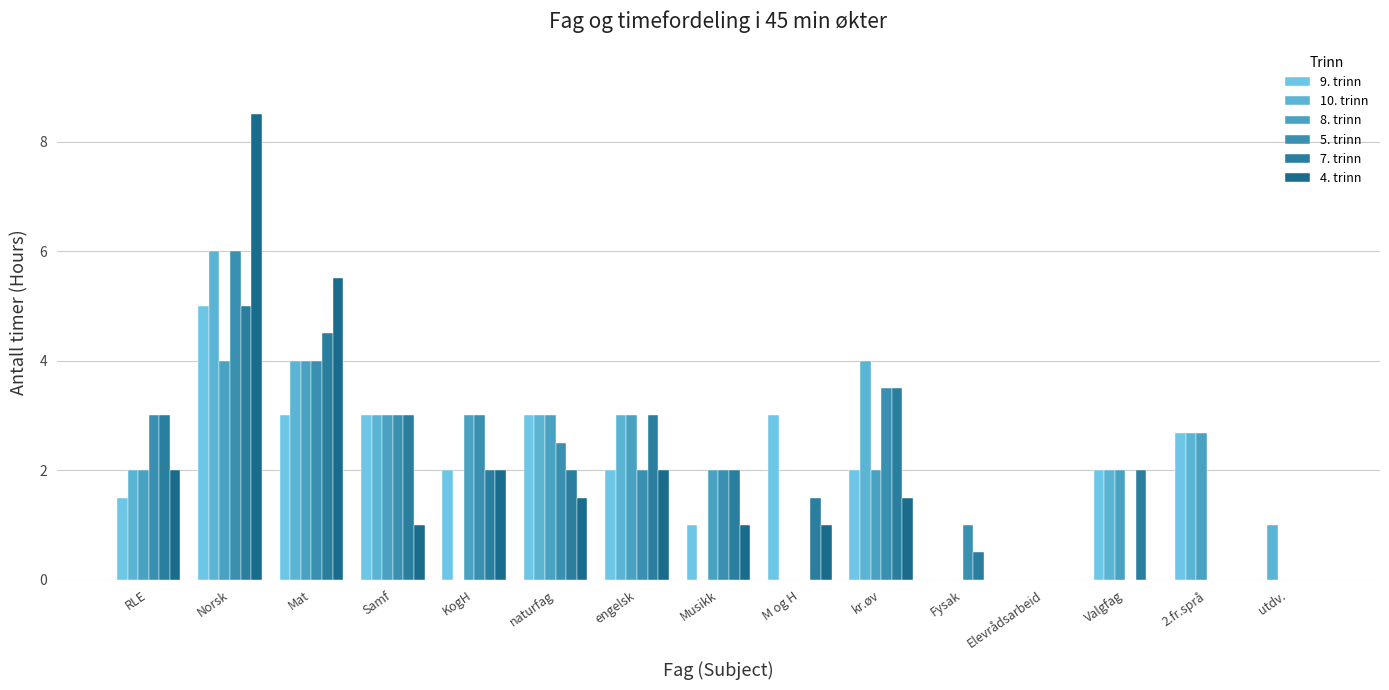

What is the total value across all series at Samf?

16.0